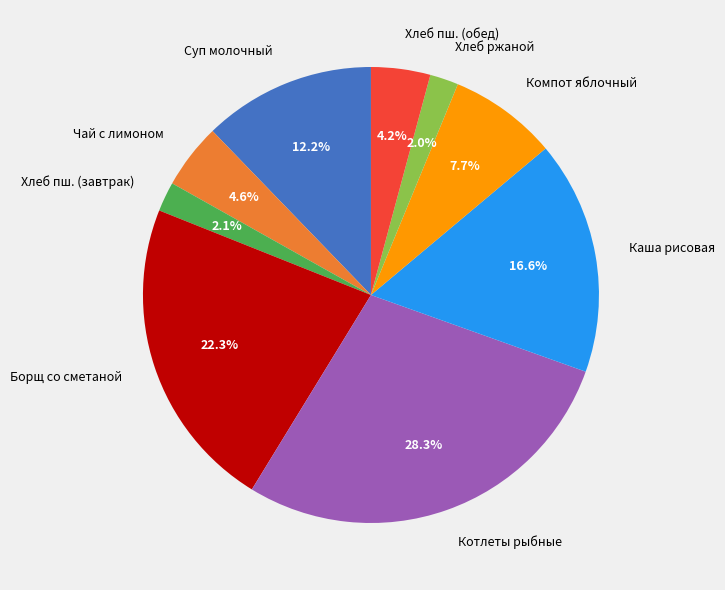

What is the ratio of the value at Борщ со сметаной to the value at Хлеб пш. (завтрак)?

10.6